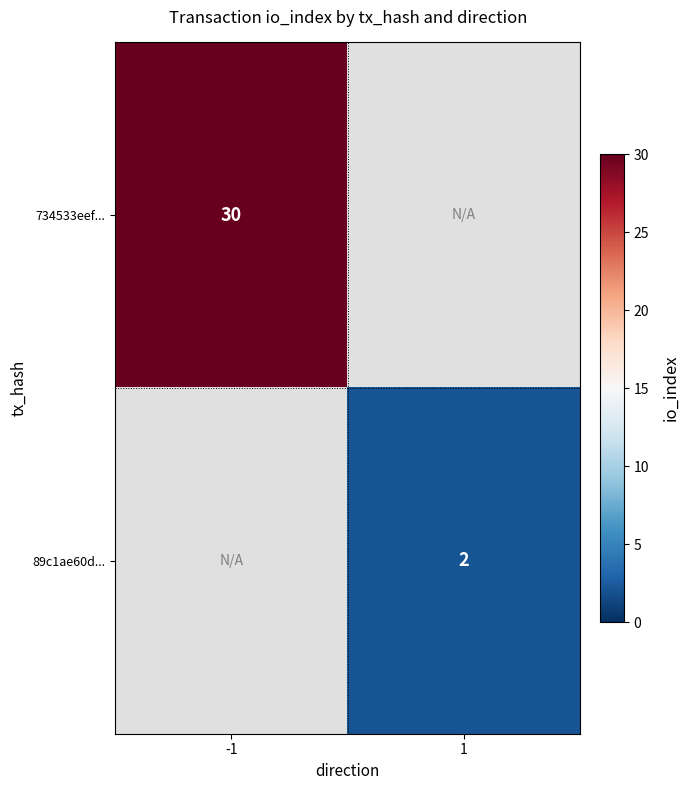

Count the number of categories in the chart.

2